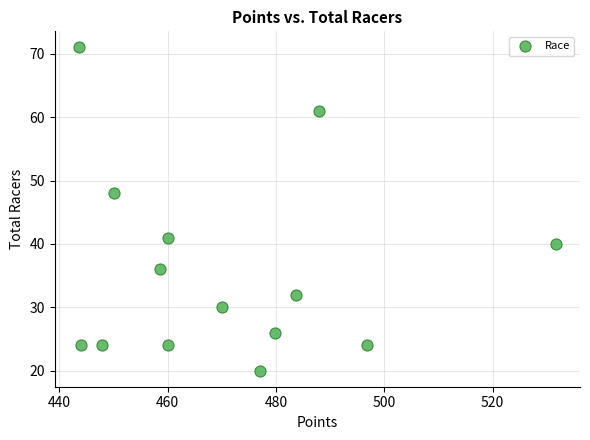

What Y value in the scatter plot is closest to 45?

48